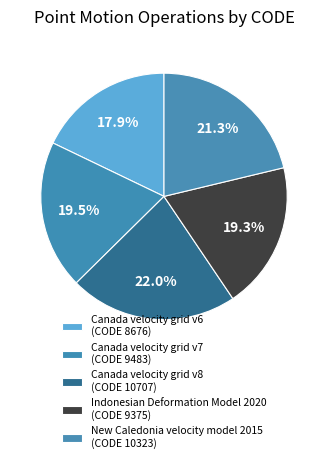

Between Canada velocity grid v6 and New Caledonia velocity model 2015, which is larger?

New Caledonia velocity model 2015